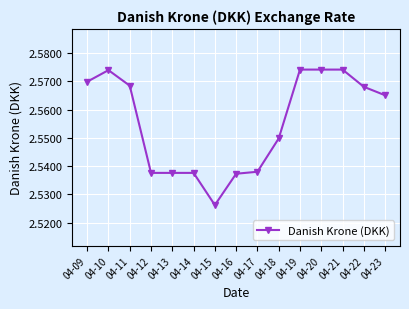

Count the values in the range 2 to 3.

15